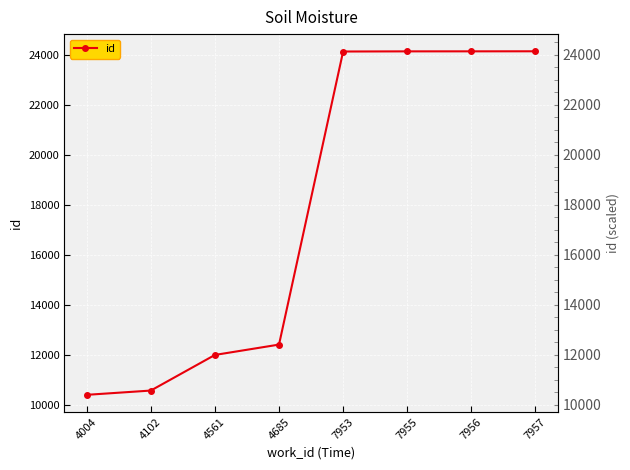

How many data points are above 24121?

3